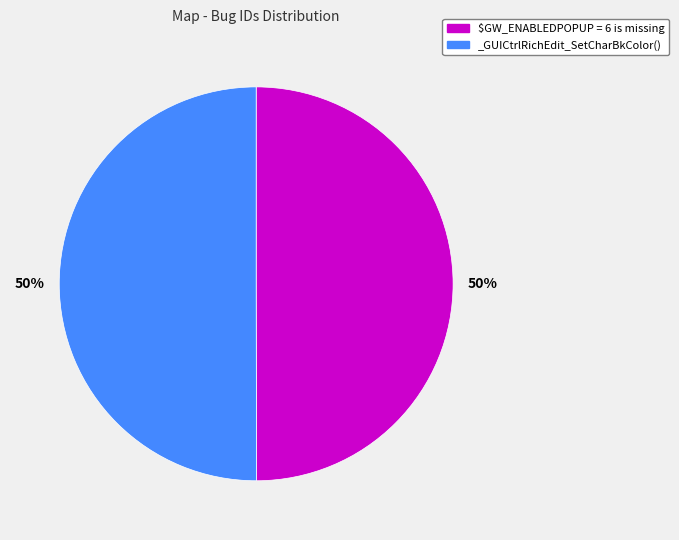

To the nearest percent, what percentage of the pie is $GW_ENABLEDPOPUP = 6 is missing?

50%